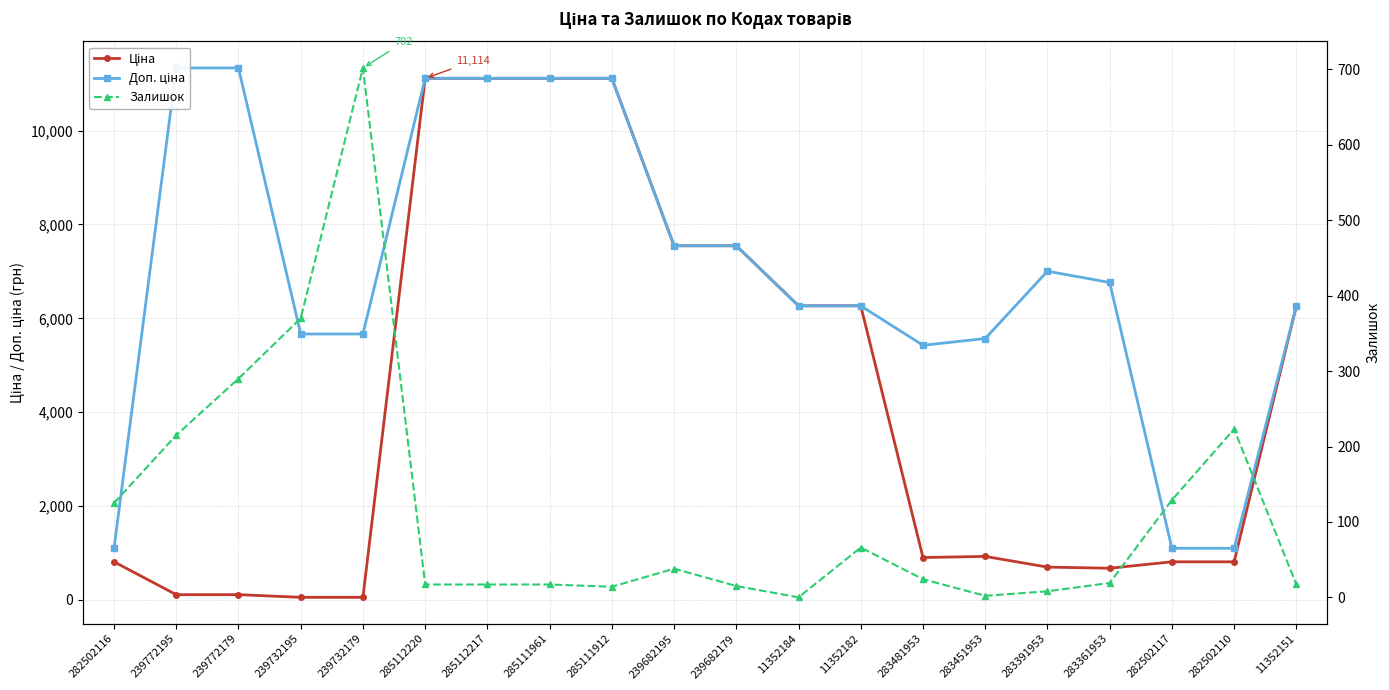

At which label does Доп. ціна reach its minimum?

282502116